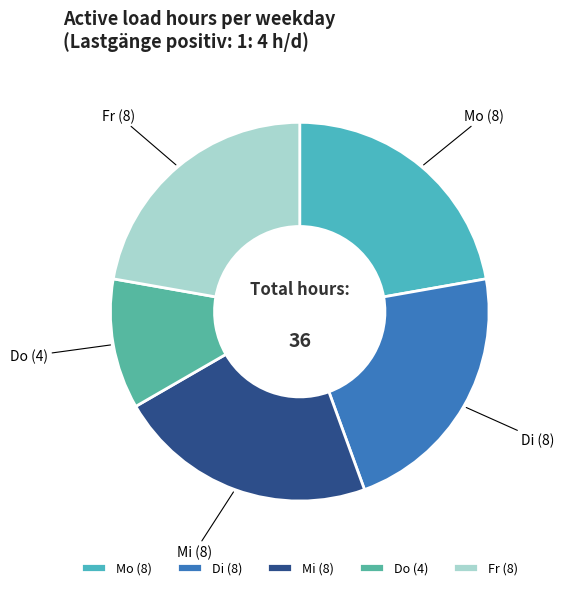

Count the number of slices in the pie.

5